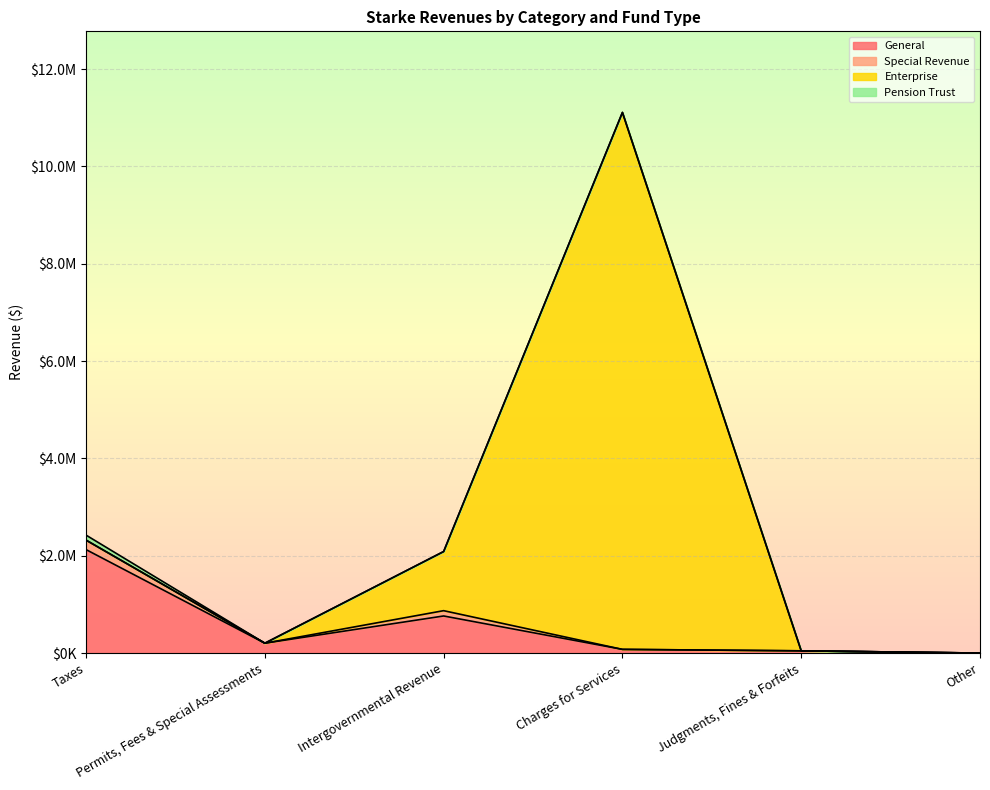

True or false: Enterprise and Account Total intersect in this chart.

False